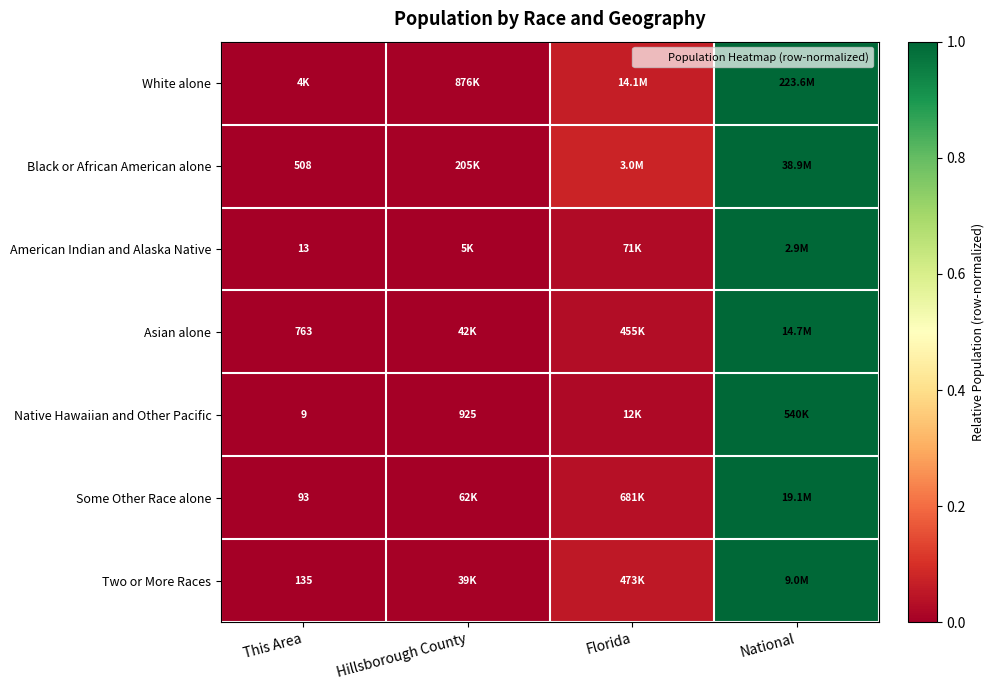

The Two or More Races series shows 0.0 at This Area. True or false?

True